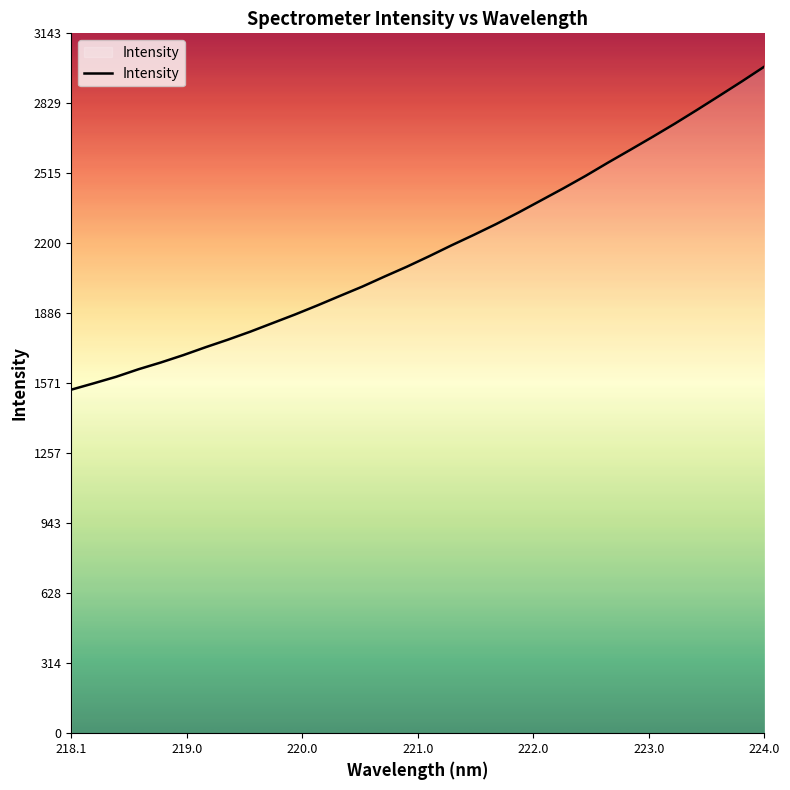

What is the smallest value displayed?

1543.1